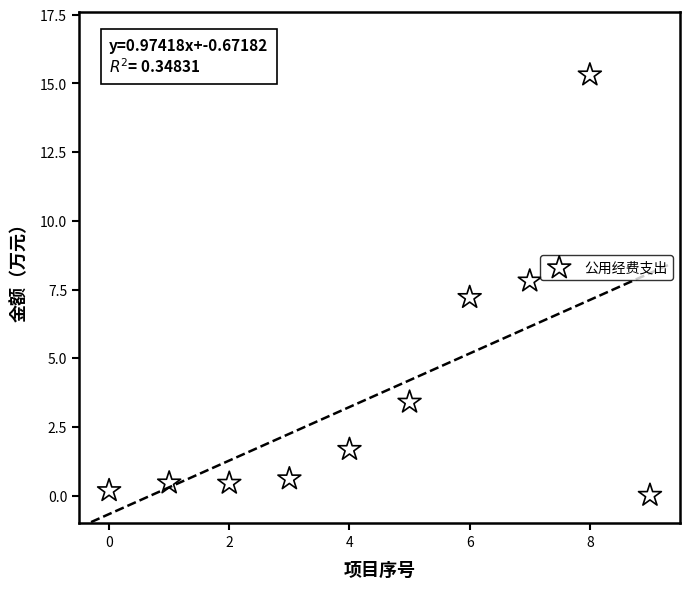

What Y value in the scatter plot is closest to 7?

7.2